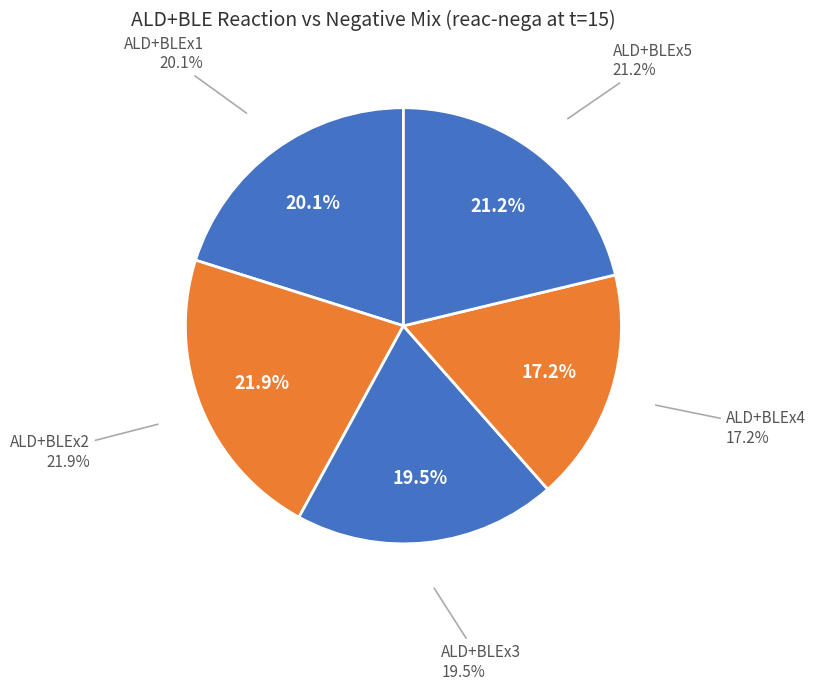

Is the sum of ALD+BLEx3 and ALD+BLEx5 greater than half?

No